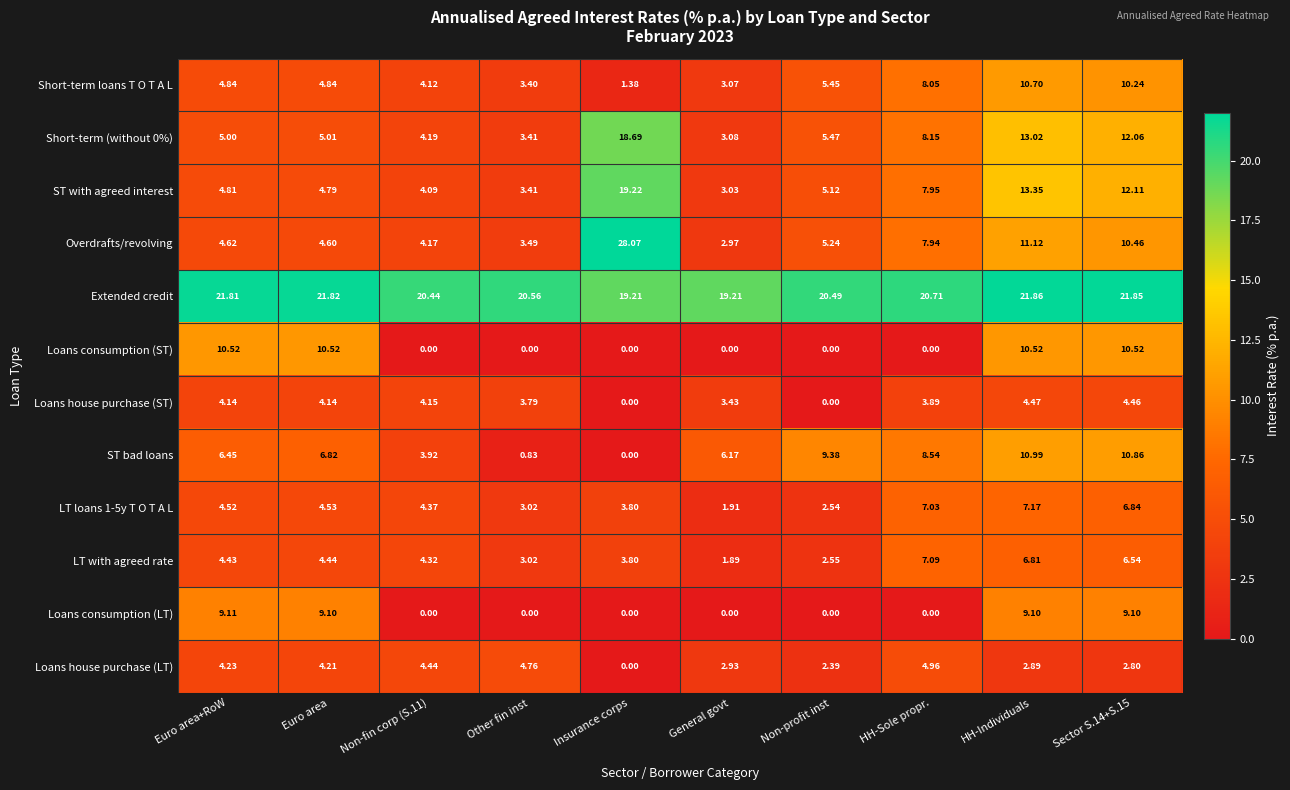

How many values in the LT with agreed rate series exceed 4?

6